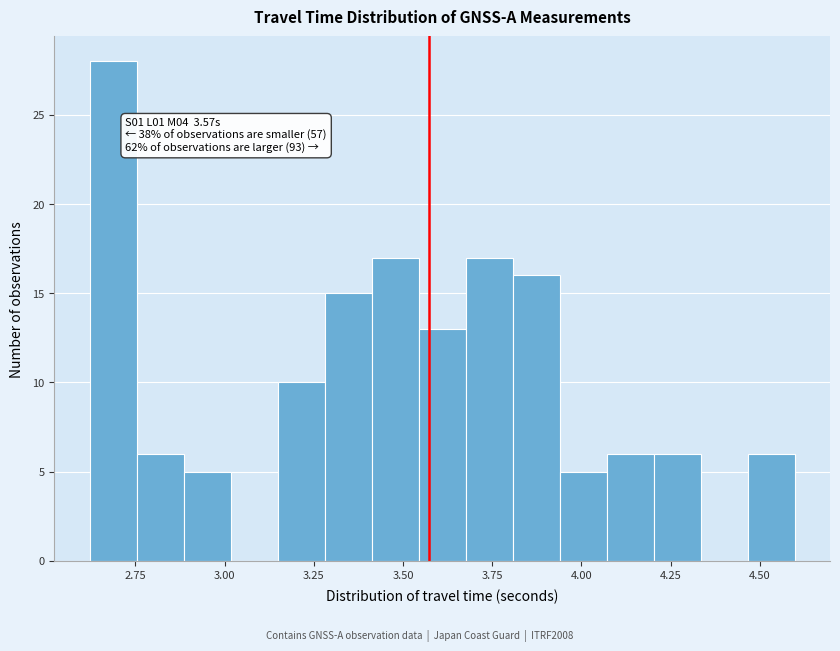

Around what value on the x-axis is the tallest bar? Give the approximate position of its centre, as read against the axis.

2.70